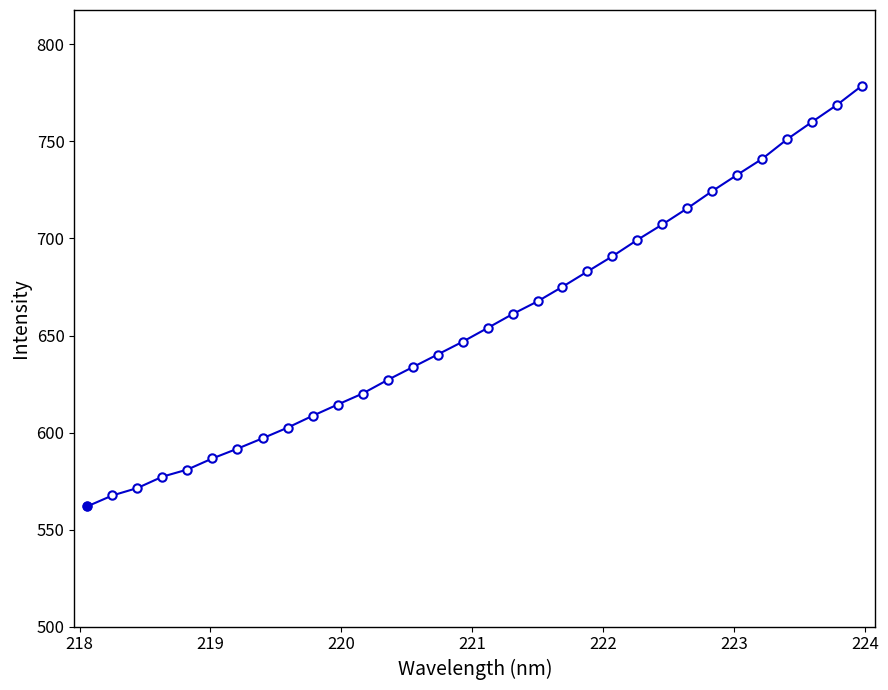

What is the greatest value displayed?

778.8